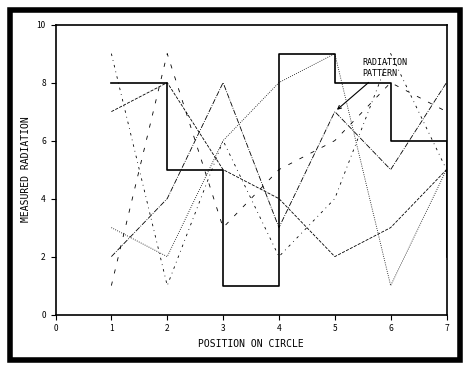

How many lines are shown in the chart?

6